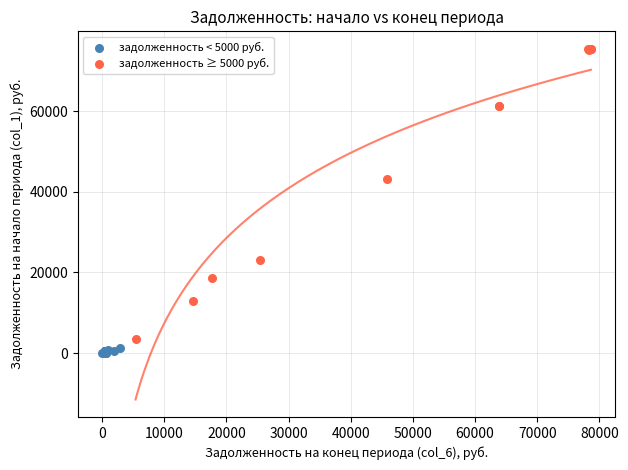

Which series contains the highest Y value?

задолженность ≥ 5000 руб.